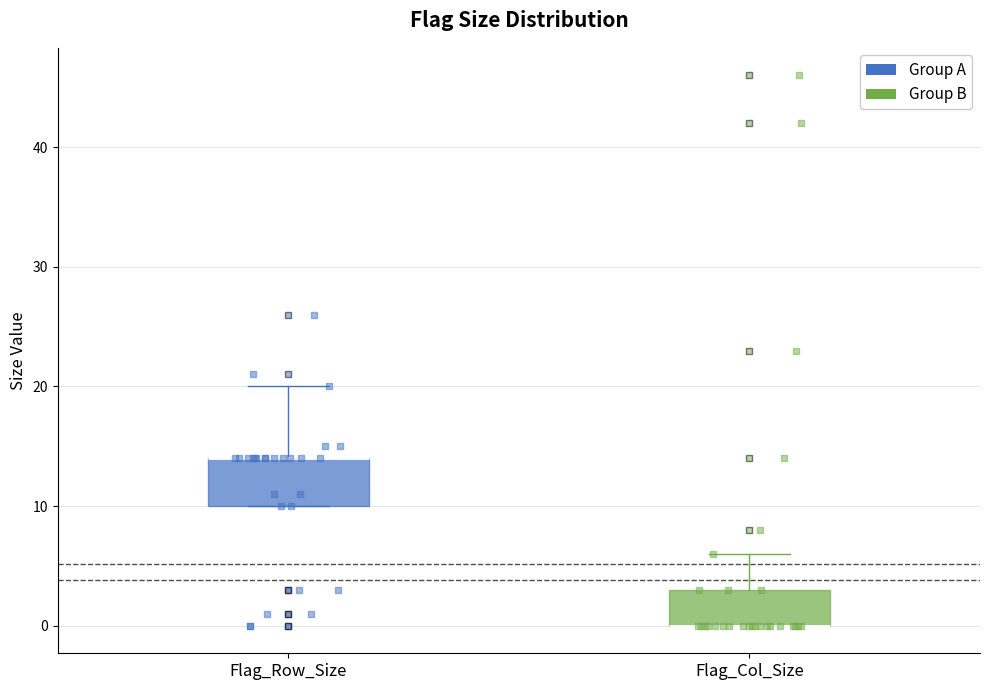

Which box is the tallest, from its lower edge to its upper edge?

Flag_Row_Size